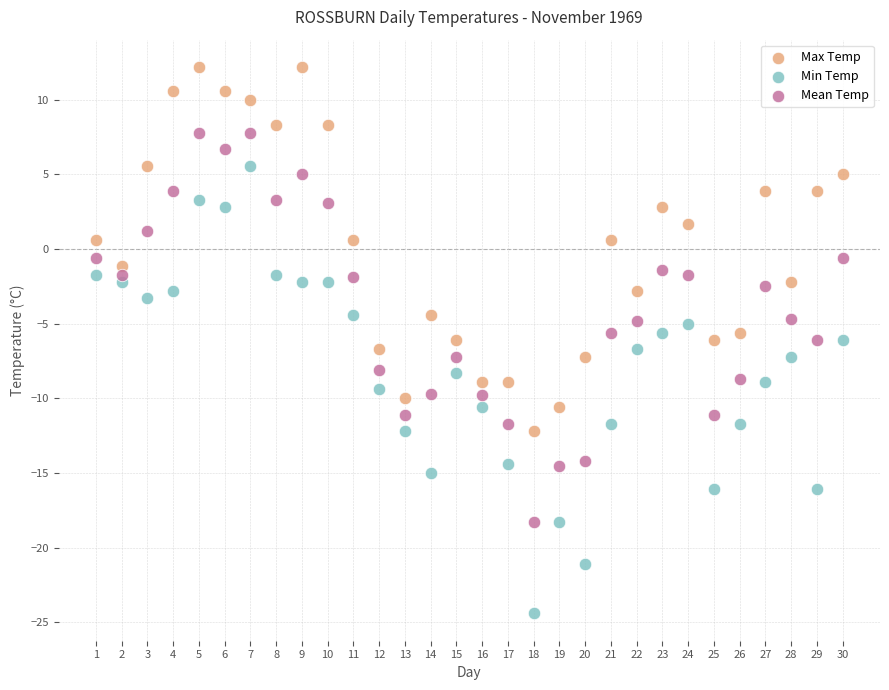

Which series has the widest spread of Y values?

Min Temp